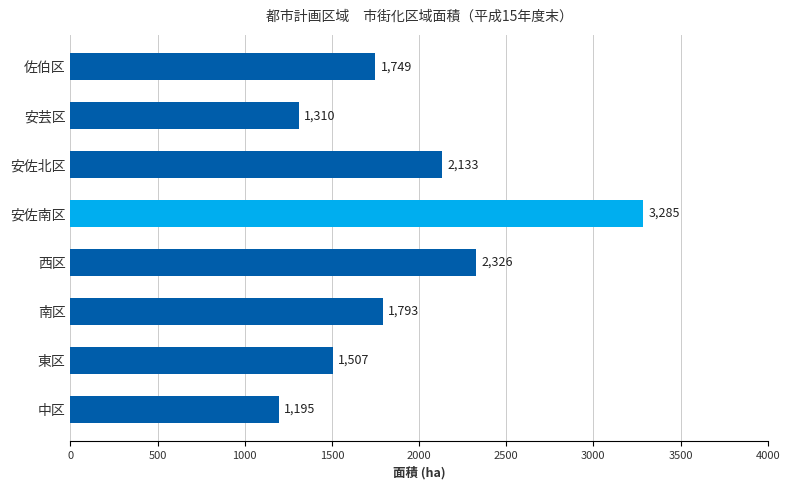

True or false: the data shows 1293 at 安佐北区.

False